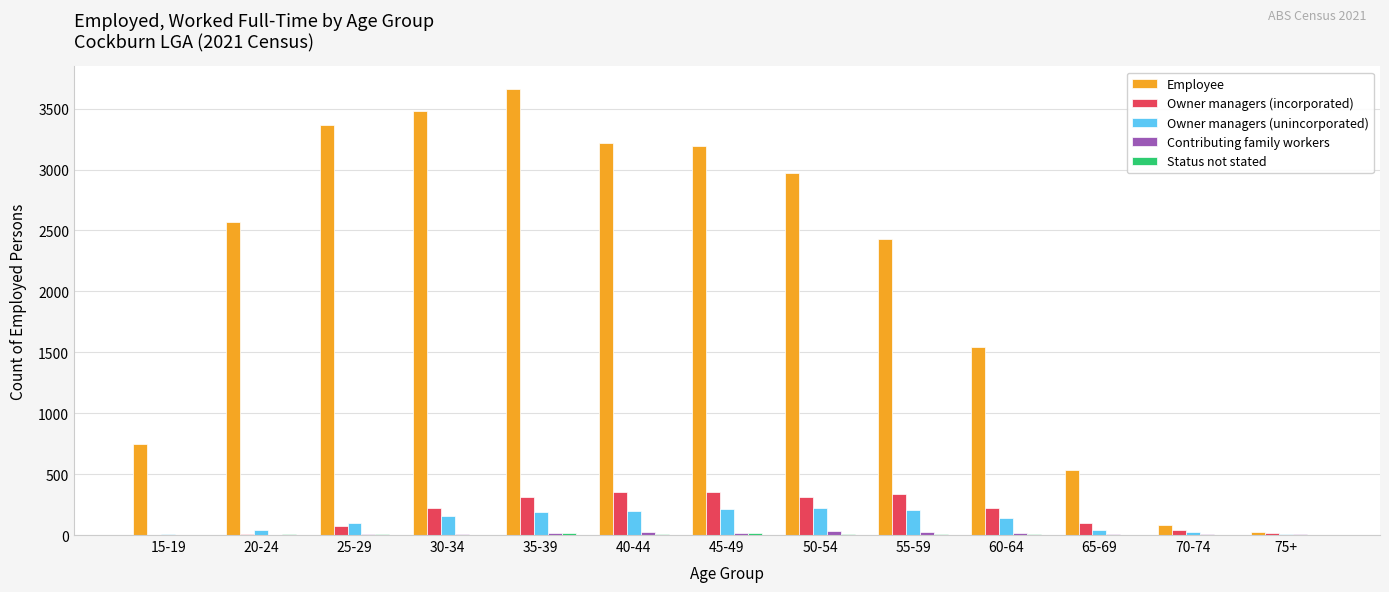

Is it true that Owner managers (incorporated) equals 95 at 65-69?

True